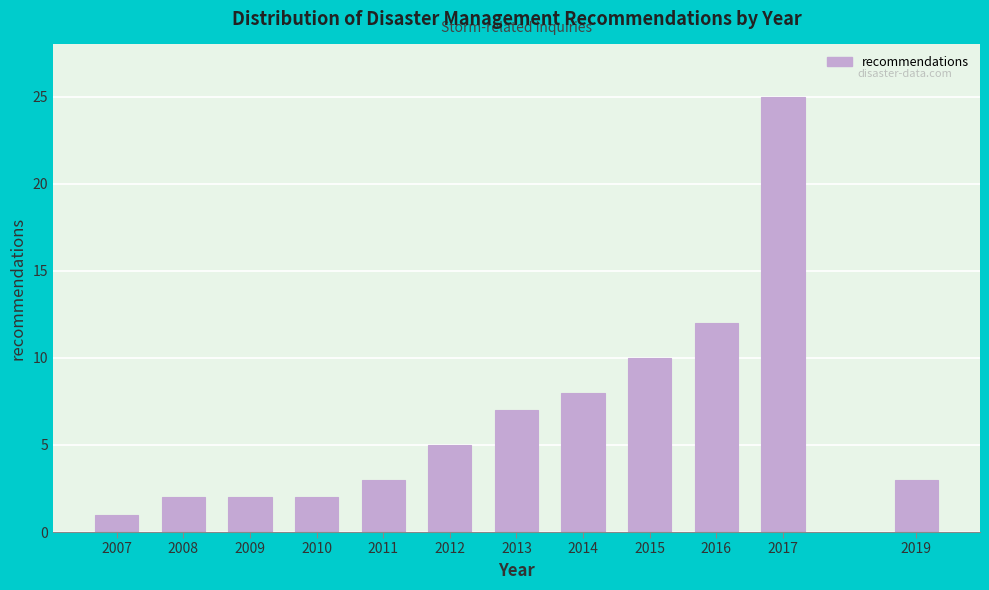

Reading right to left, extract all data points from this chart.

3	25	12	10	8	7	5	3	2	2	2	1